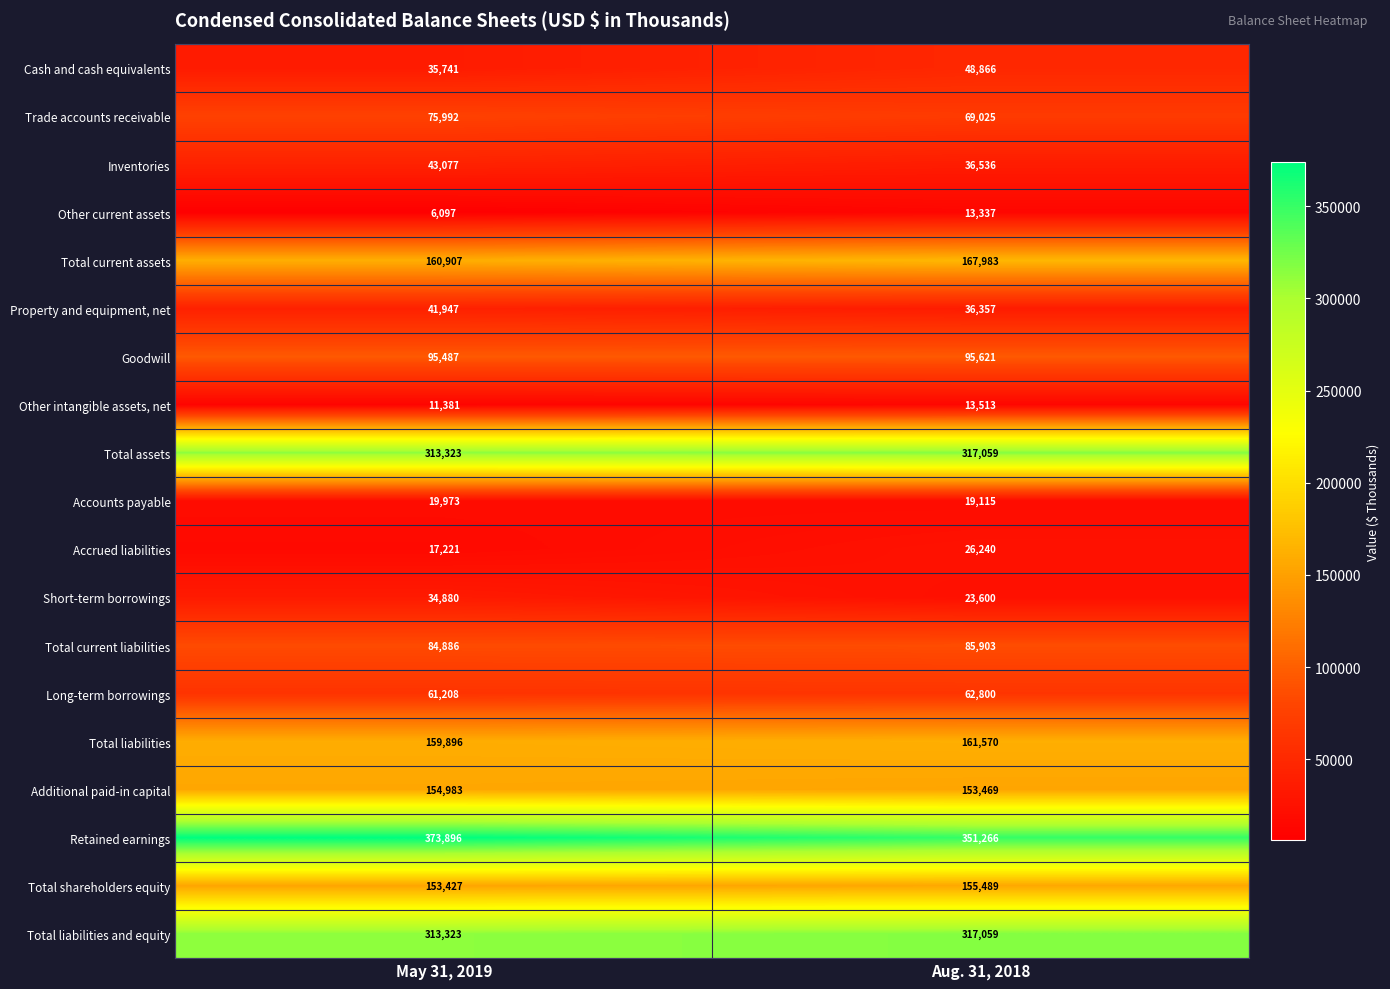

What is the difference between the maximum and minimum values in the Short-term borrowings series?

11280